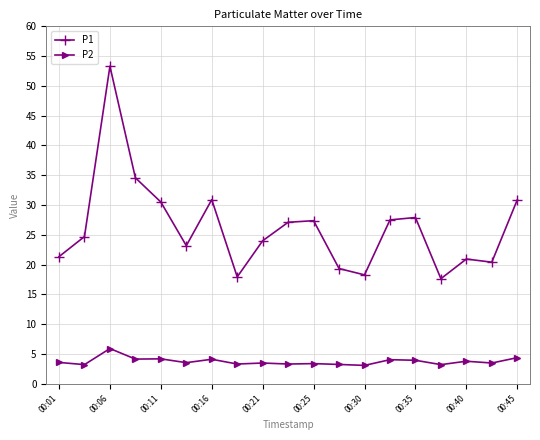

True or false: P2 and P1 intersect in this chart.

False